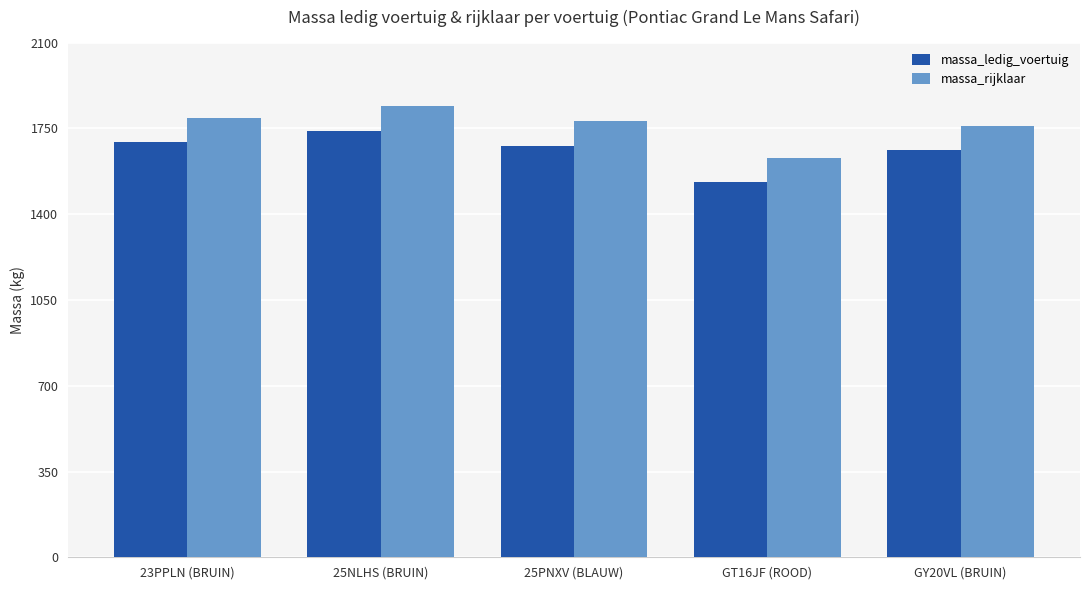

Is it true that massa_ledig_voertuig equals 2854 at 25PNXV (BLAUW)?

False